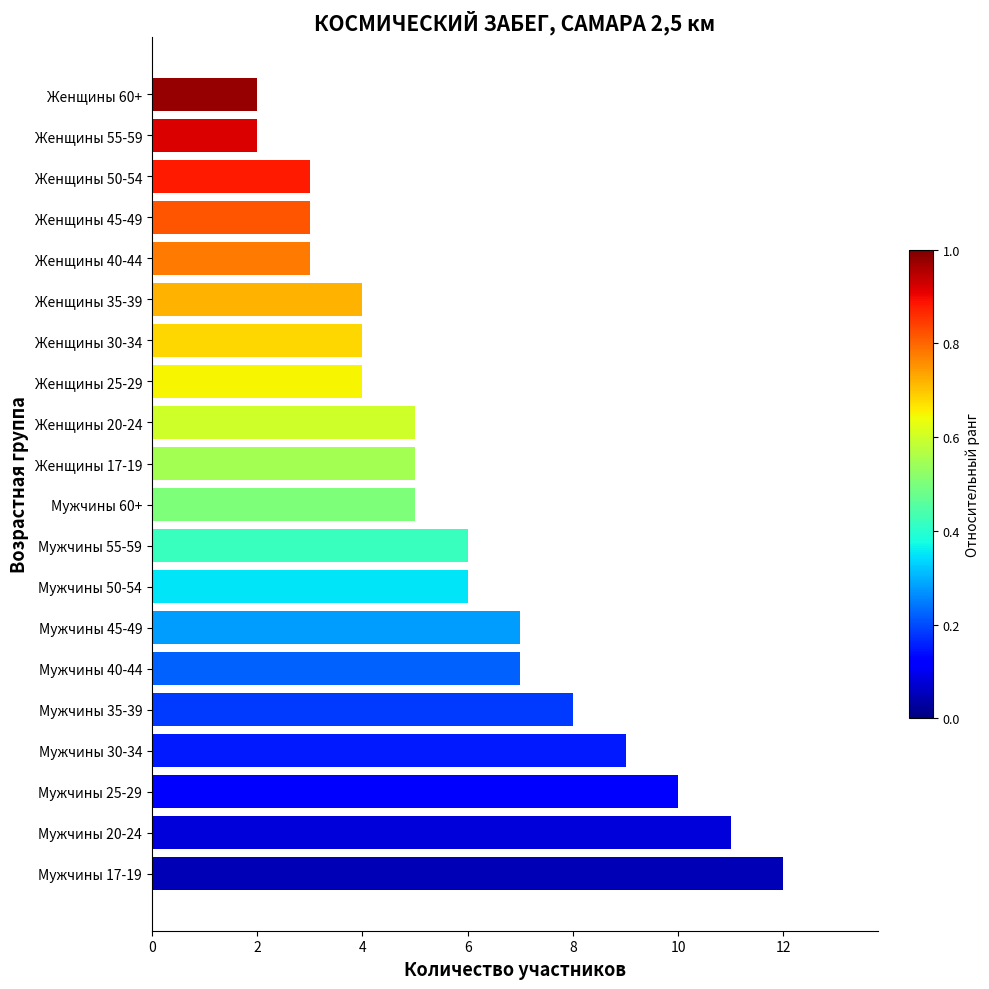

What is the sum of all values?

116